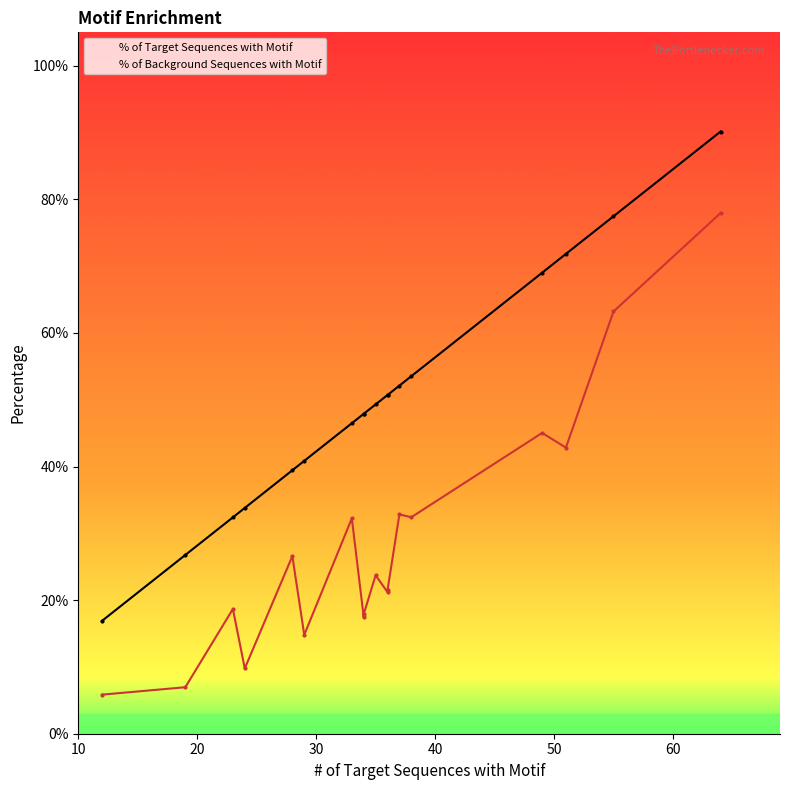

List the series in order of their overall mean, lowest first.

% of Background Sequences with Motif, % of Target Sequences with Motif